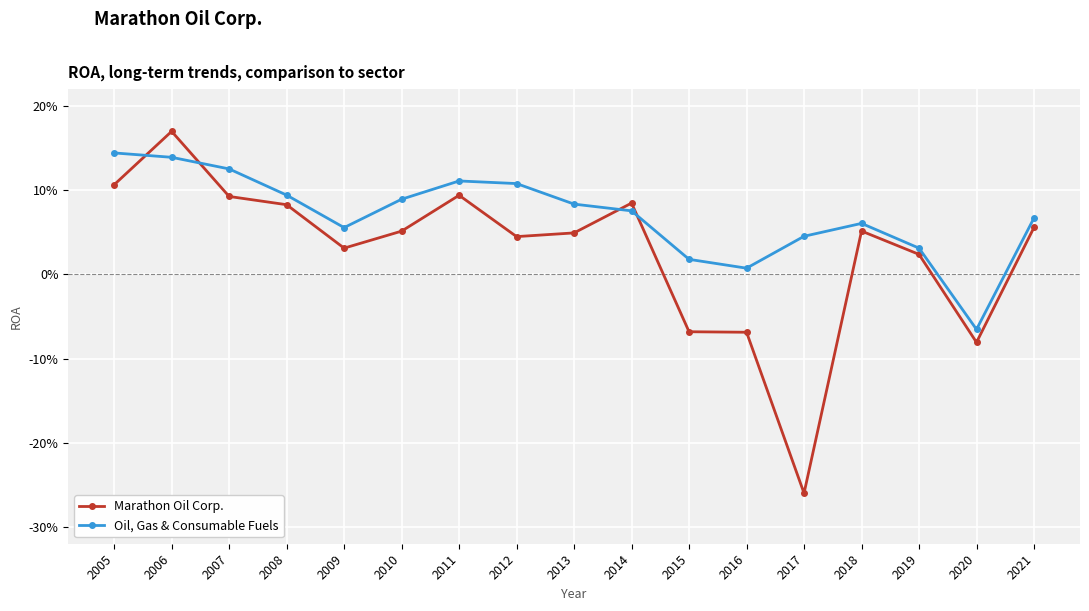

Does the chart have visible grid lines?

Yes